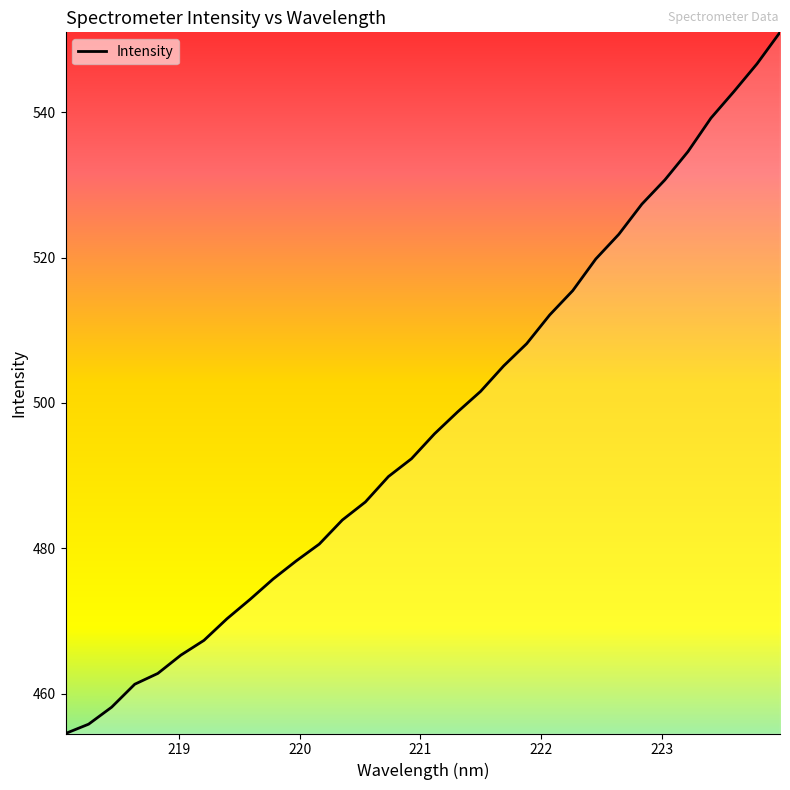

What is the difference between the maximum and minimum values?

96.5